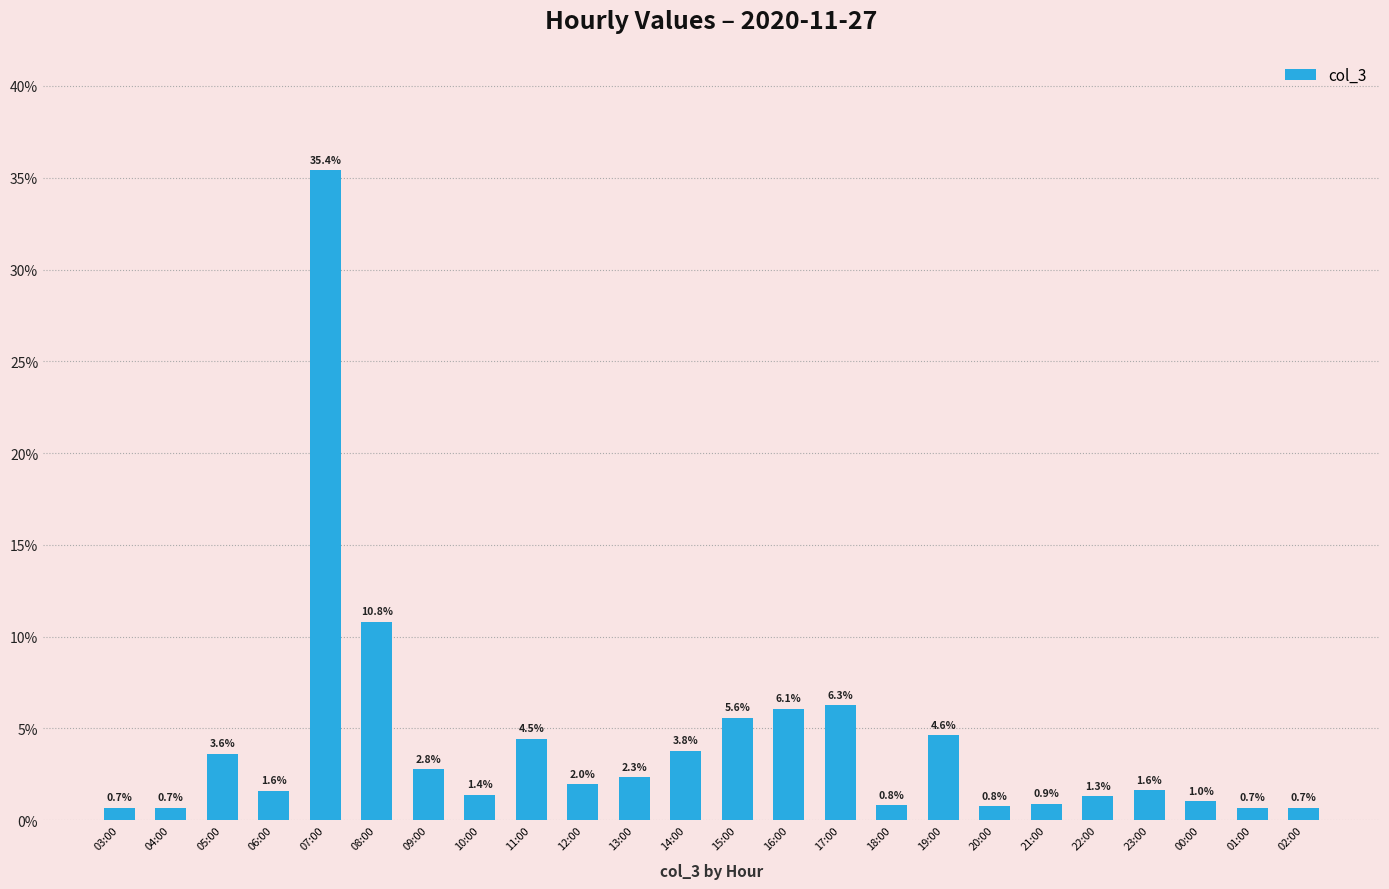

Reading left to right, transcribe all the data shown in this chart.

0.7	0.7	3.6	1.6	35.4	10.8	2.8	1.4	4.5	2.0	2.3	3.8	5.6	6.1	6.3	0.8	4.6	0.8	0.9	1.3	1.6	1.0	0.7	0.7